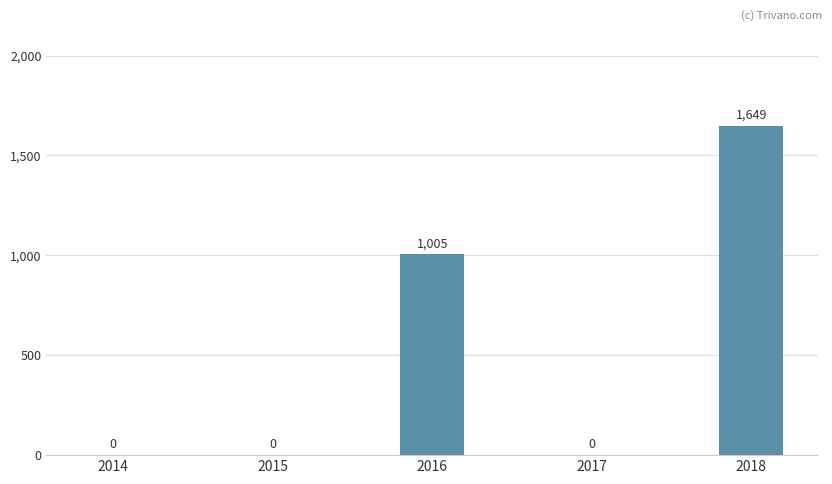

What is the maximum value shown in the chart?

1649